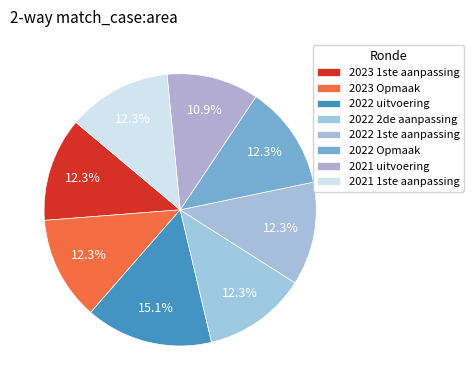

To the nearest percent, what percentage of the pie is 2021 1ste aanpassing?

12%